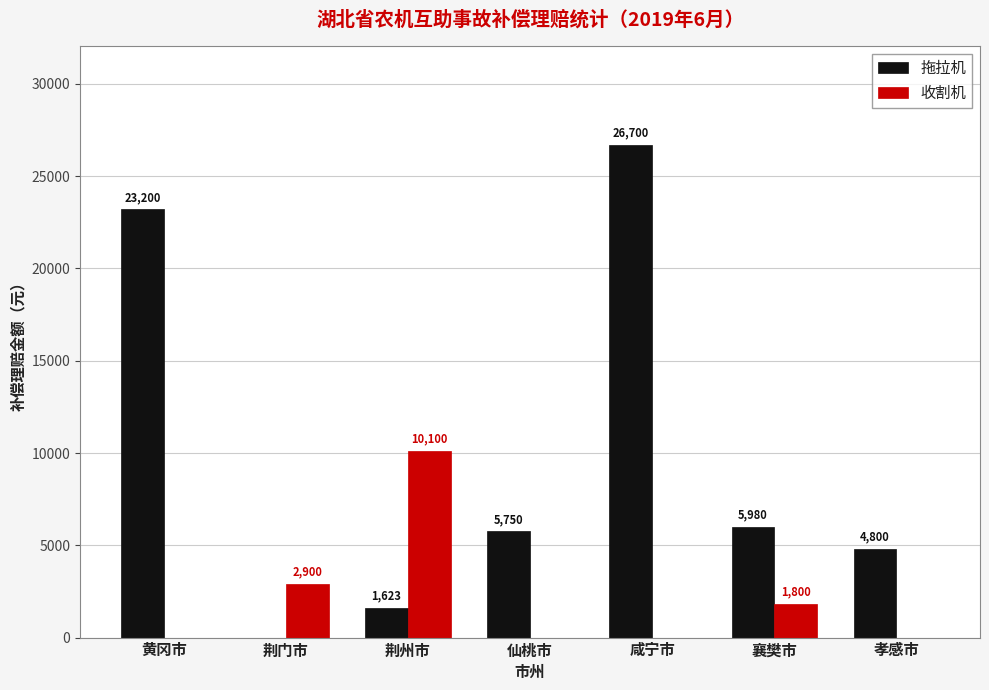

Between 荆门市 and 襄樊市, which series saw the biggest shift?

拖拉机